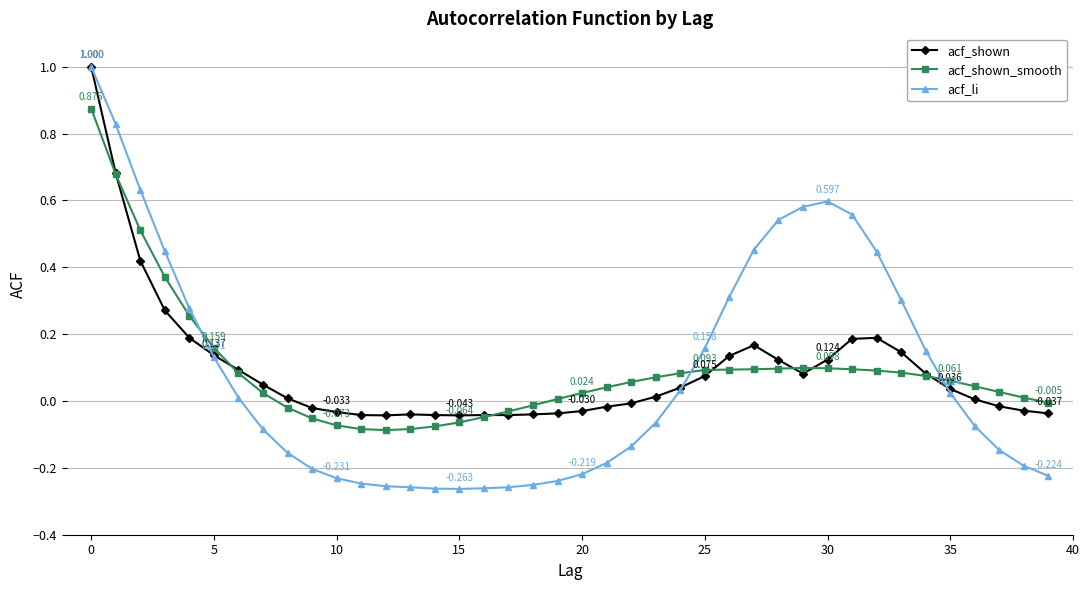

Which series has the largest range (max minus min)?

acf_li